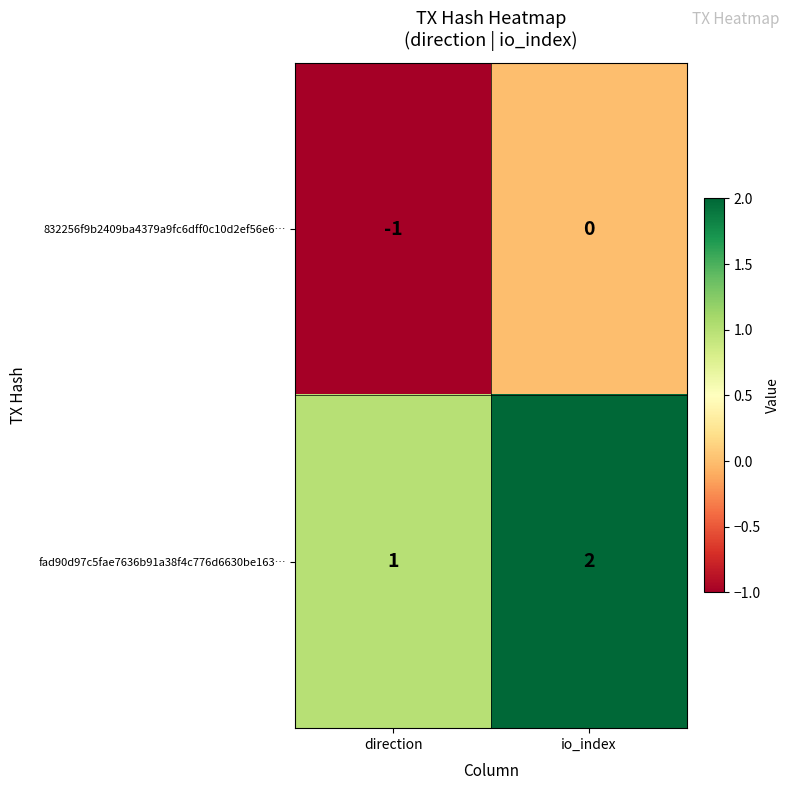

At direction, list the series in order from largest to smallest.

fad90d97c5fae7636b91a38f4c776d6630be163…, 832256f9b2409ba4379a9fc6dff0c10d2ef56e6…